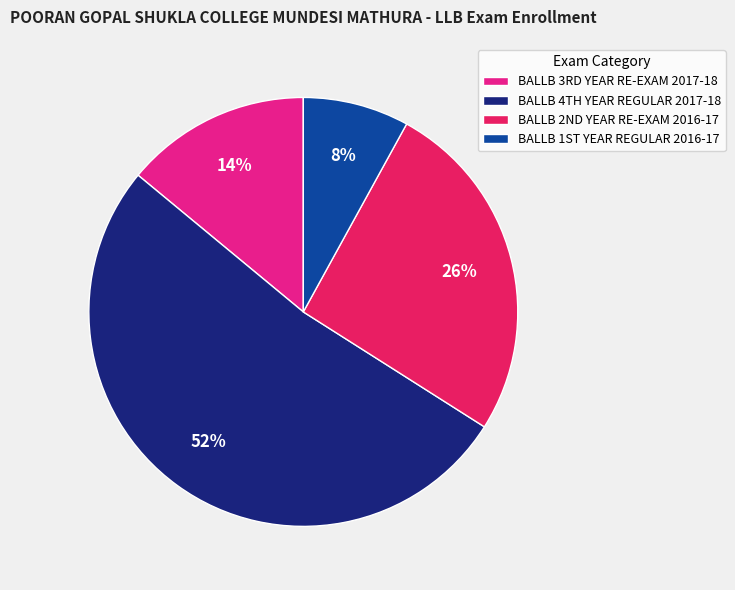

Which category has the smallest portion of the pie?

BALLB 1ST YEAR REGULAR 2016-17